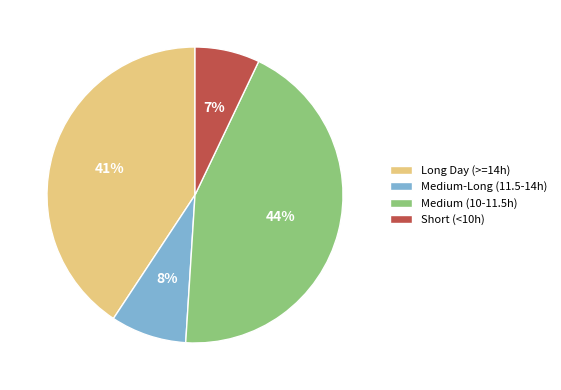

Do Short (<10h) and Medium (10-11.5h) together represent more than half of the pie?

Yes